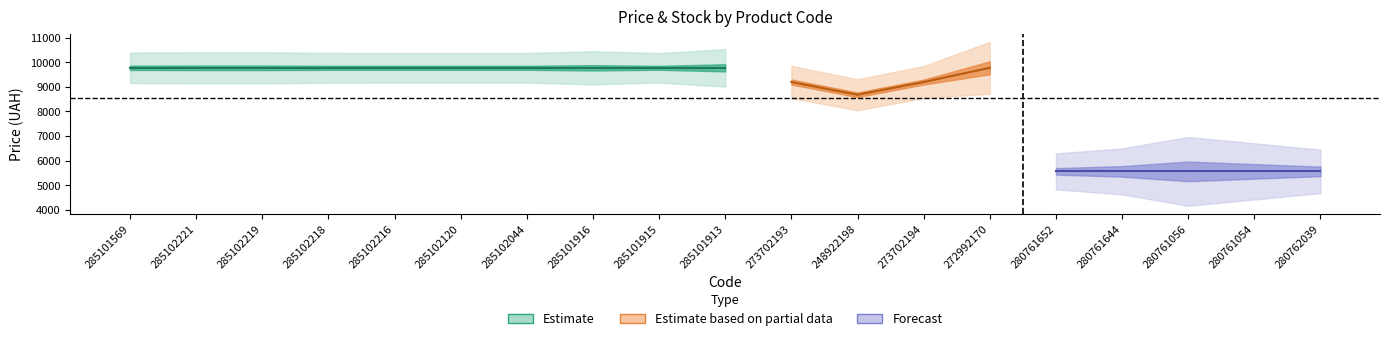

What is the label of the 10th point from the left?

285101913